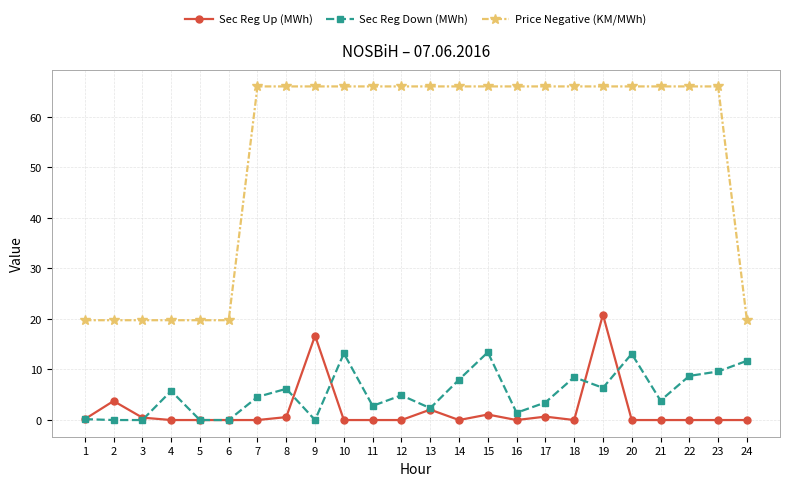

The value of Price Negative (KM/MWh) at 22 is 66.0. True or false?

True